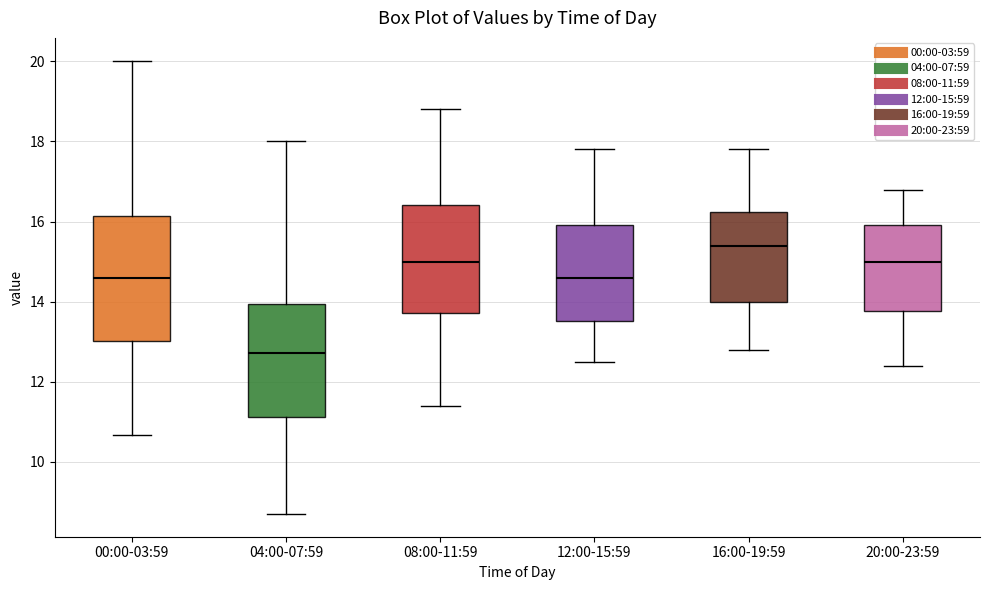

Which box's median line is the lowest?

04:00-07:59